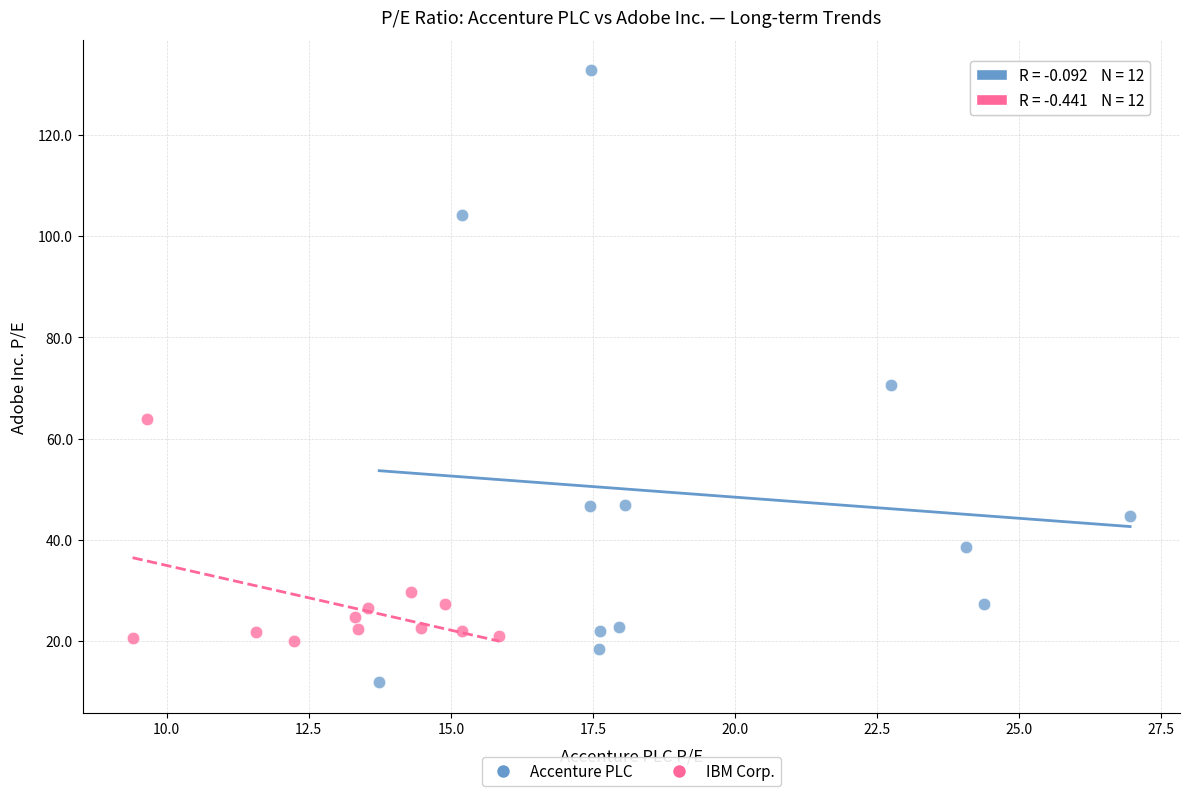

What are all the series names shown in the legend?

Accenture PLC, IBM Corp.